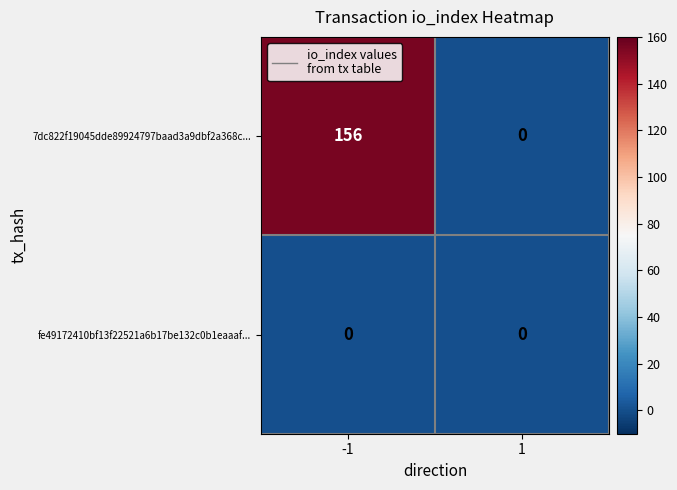

List the series in order of their overall mean, highest first.

7dc822f19045dde89924797baad3a9dbf2a368c..., fe49172410bf13f22521a6b17be132c0b1eaaaf...